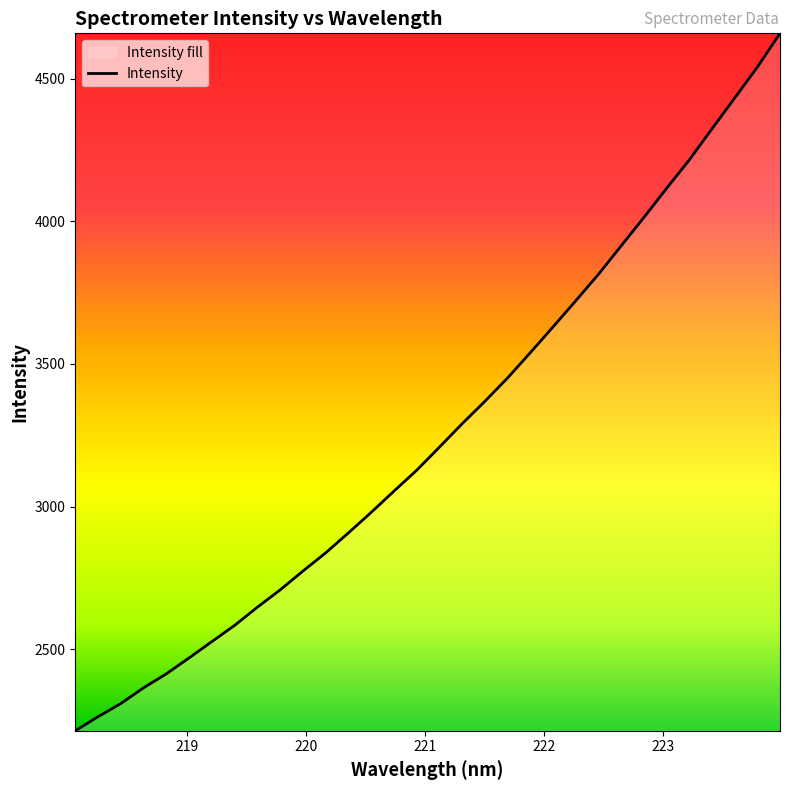

What is the difference between the maximum and minimum values?

2443.3